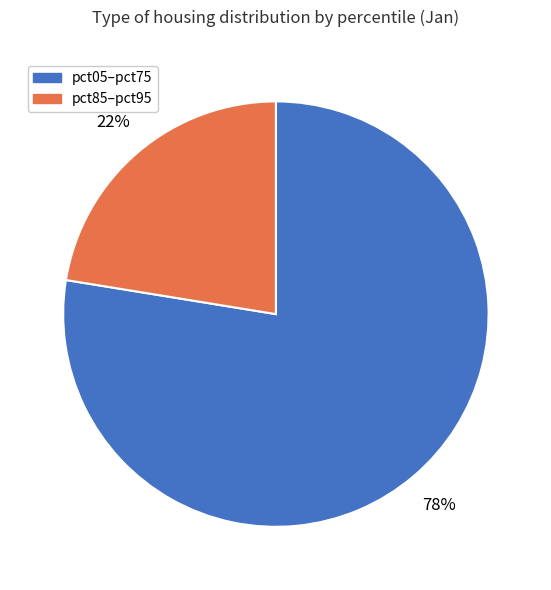

Does any single category account for the majority?

Yes